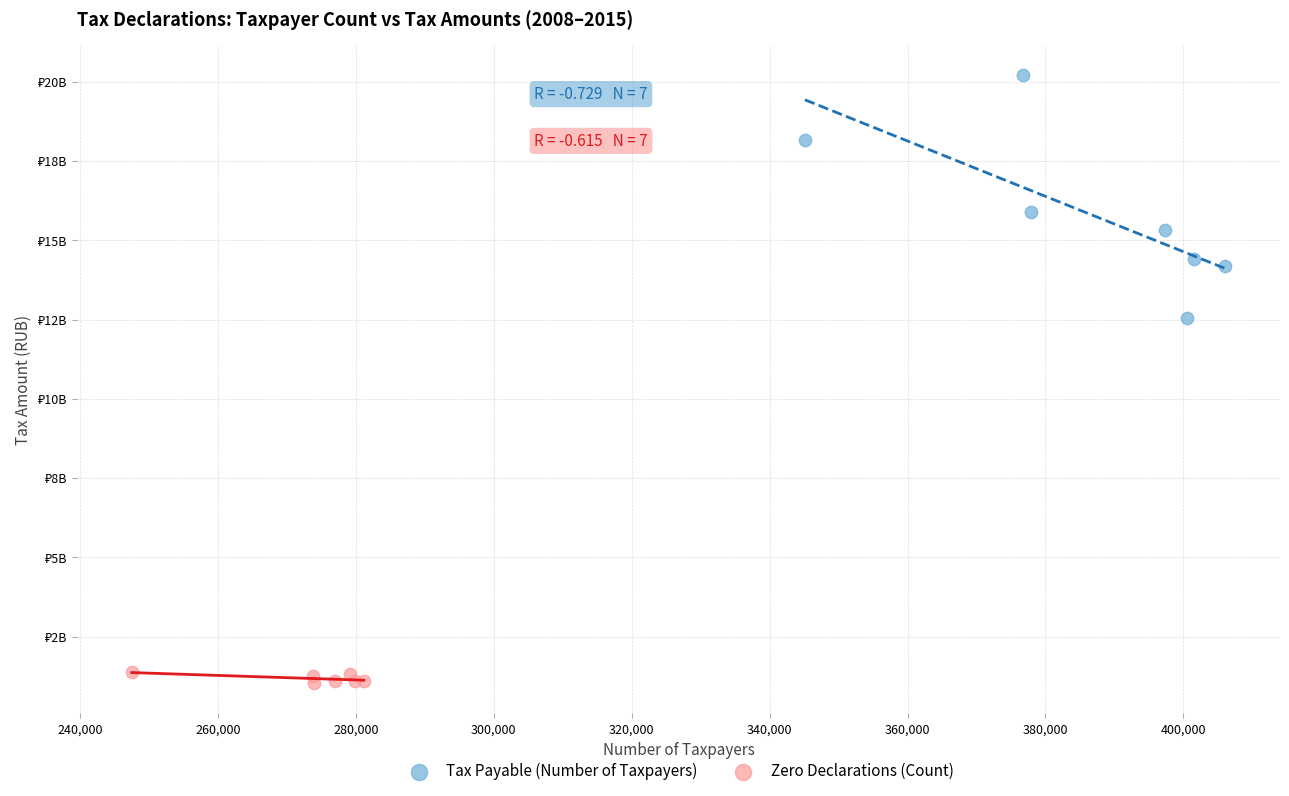

What are all the series names shown in the legend?

Tax Payable (Number of Taxpayers), Zero Declarations (Count)